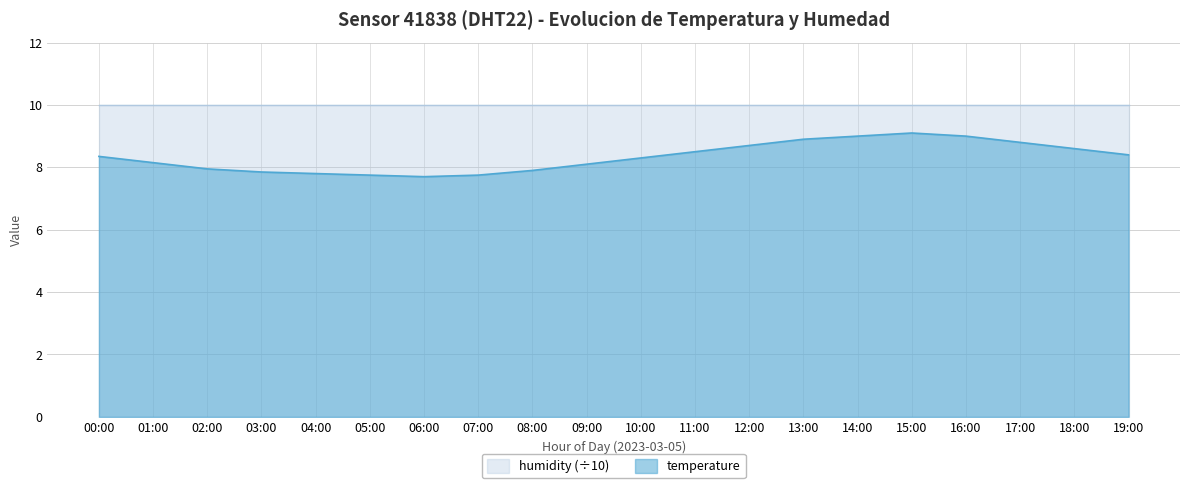

List the labels in order of value, smallest first.

06:00, 05:00, 07:00, 04:00, 03:00, 08:00, 02:00, 09:00, 01:00, 10:00, 00:00, 19:00, 11:00, 18:00, 12:00, 17:00, 13:00, 14:00, 16:00, 15:00